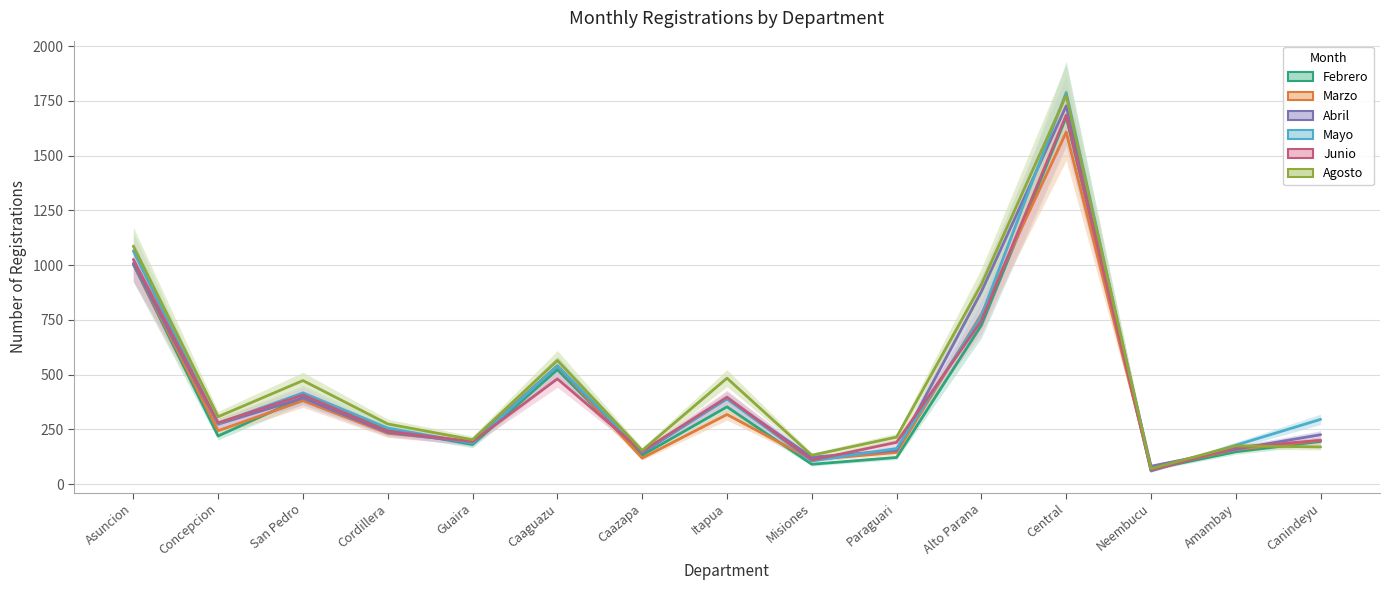

Is this an area chart (filled region under the line)?

No